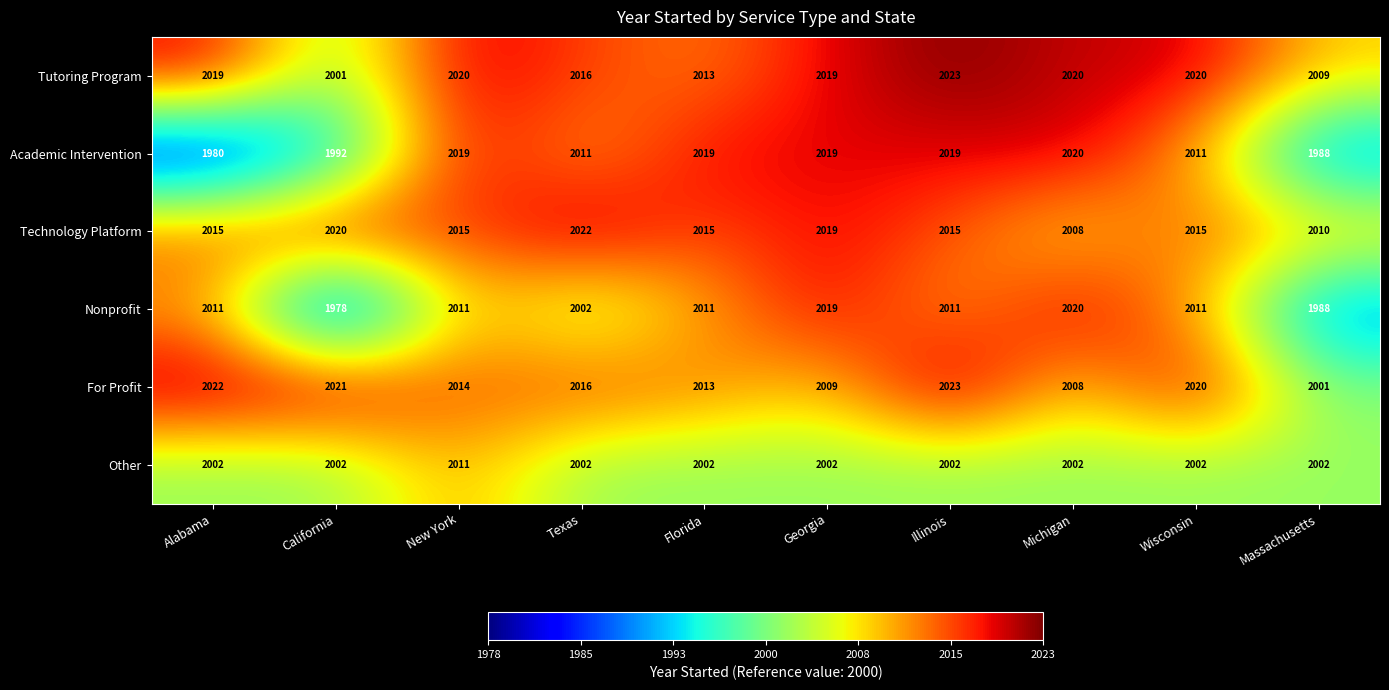

What is the highest value of the Nonprofit series?

2020